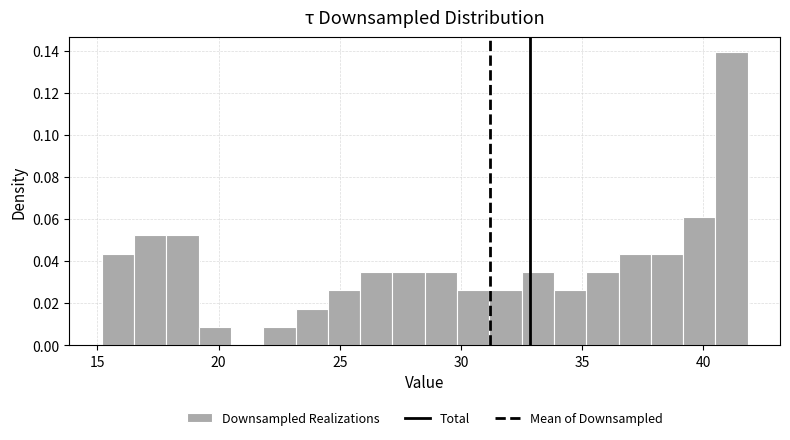

Around what value on the x-axis is the tallest bar? Give the approximate position of its centre, as read against the axis.

41.0